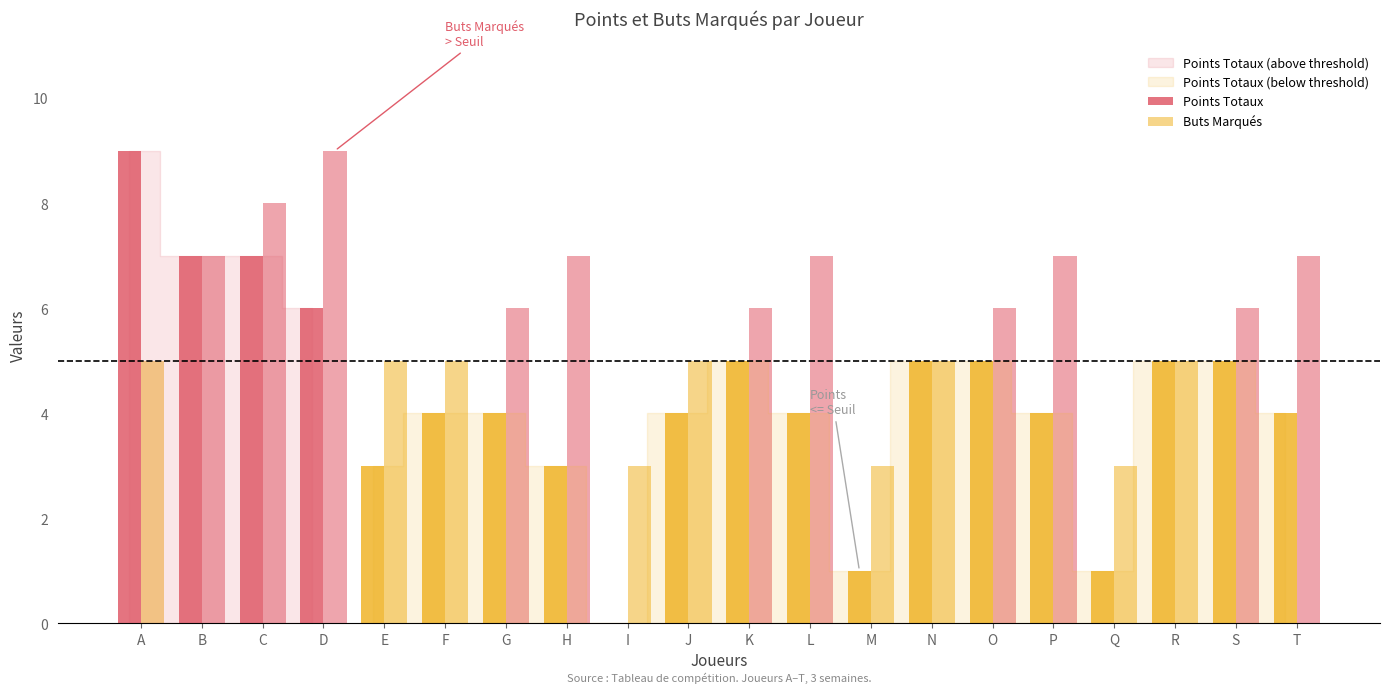

Reading left to right, what are all the values shown in this chart?

Points Totaux: 9	7	7	6	3	4	4	3	0	4	5	4	1	5	5	4	1	5	5	4
Buts Marqués: 5	7	8	9	5	5	6	7	3	5	6	7	3	5	6	7	3	5	6	7